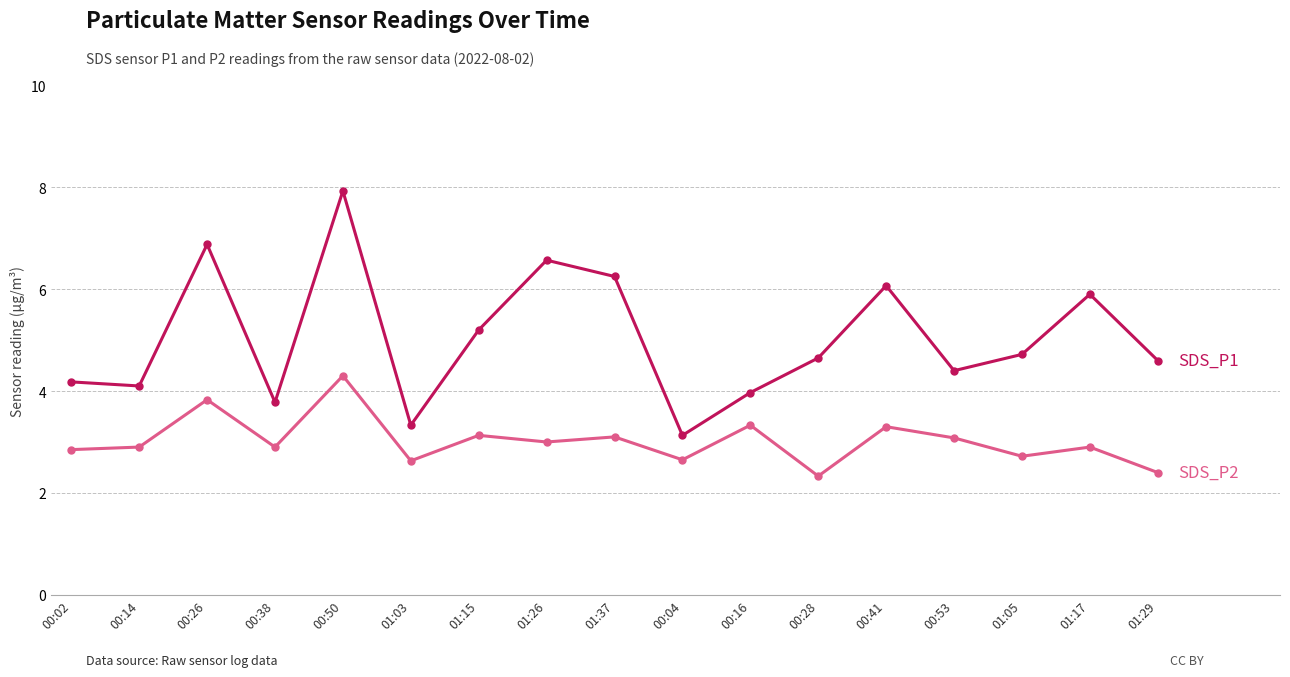

What is the spread (max minus min) of values at 00:02?

1.3